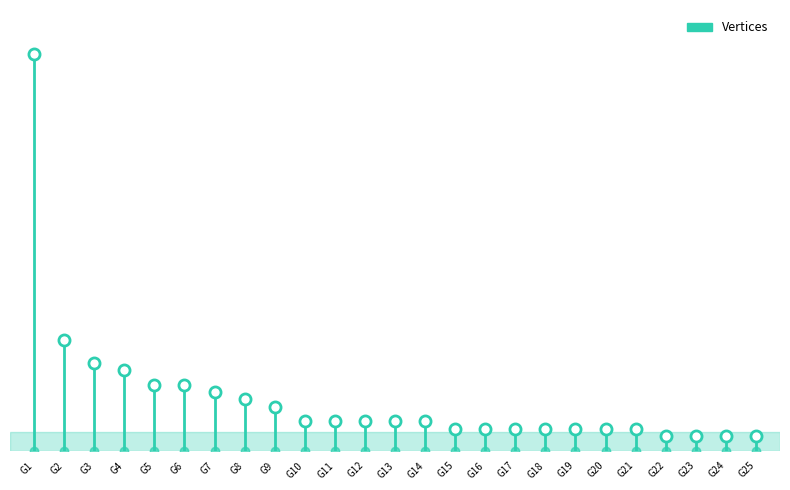

What is the greatest value displayed?

54